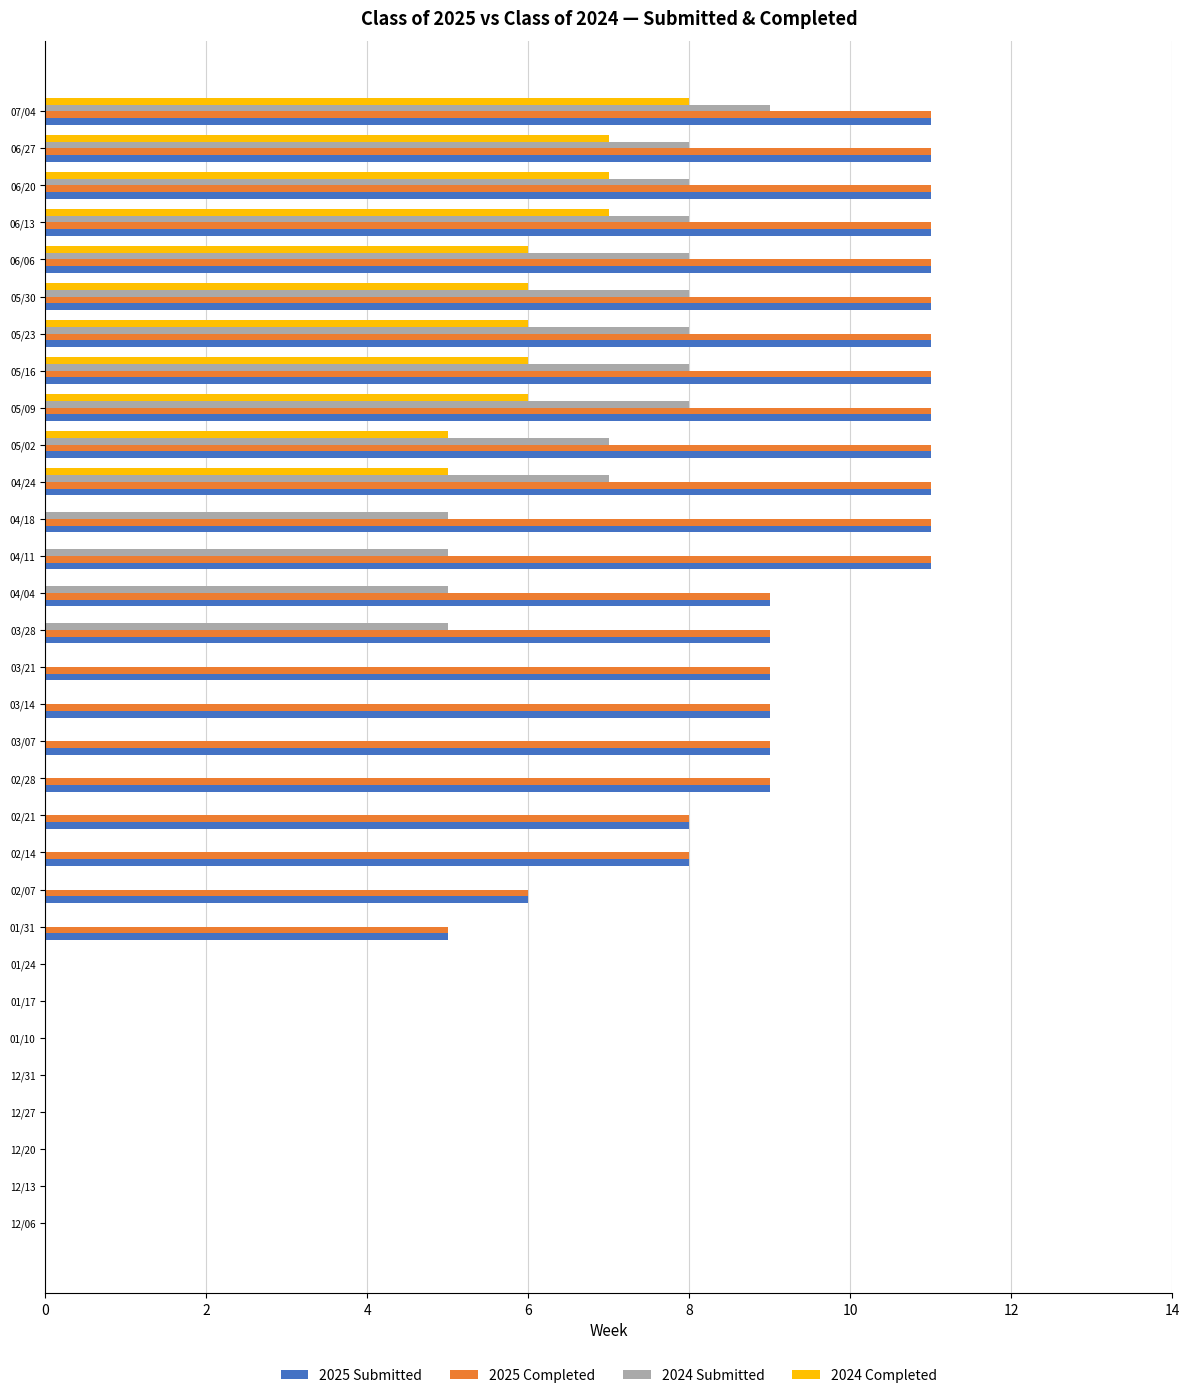

The 2025 Completed series shows 9 at 02/28. True or false?

True